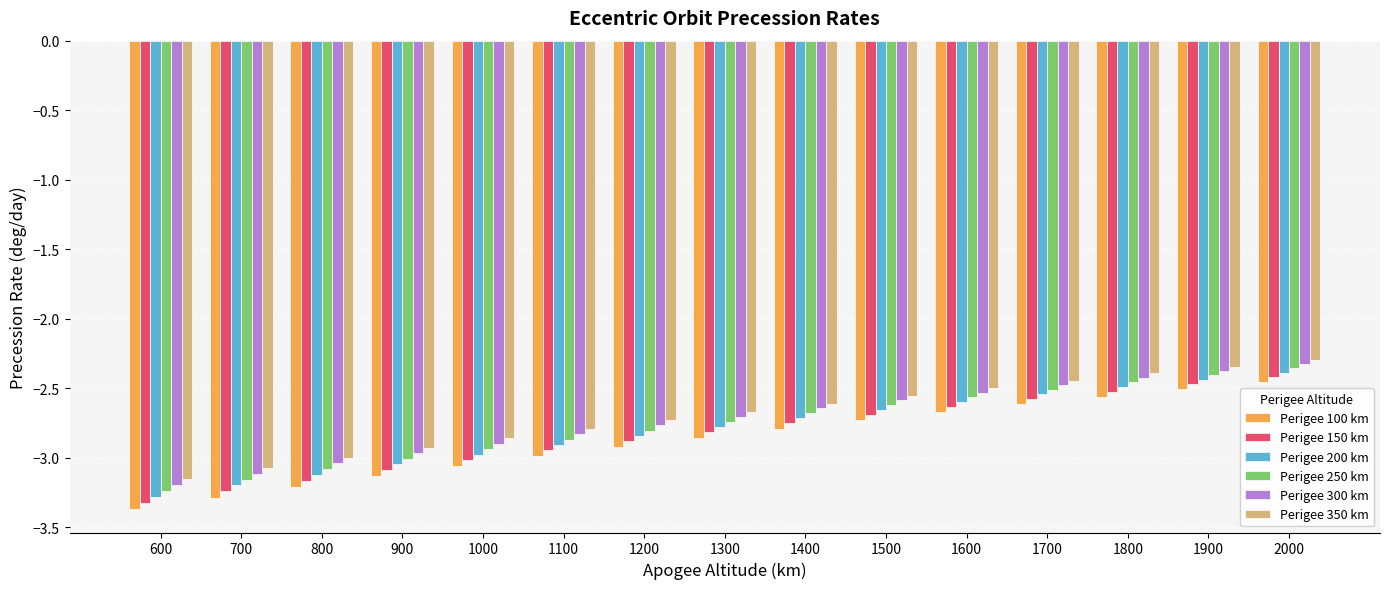

What is the sum of the Perigee 200 km values at 1900 and 1300?

-5.2